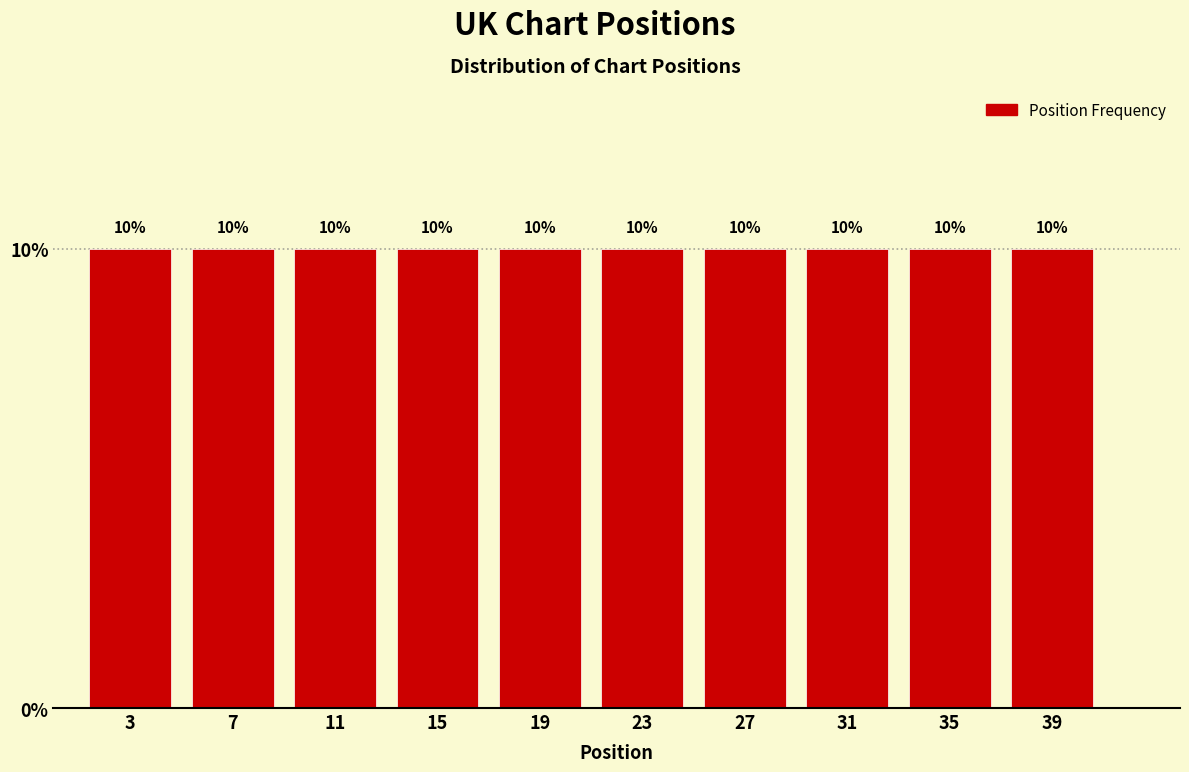

Reading left to right, transcribe this chart: for each bar, give the range it covers on the x-axis and its height.

1 to 5: 10
5 to 9: 10
9 to 13: 10
13 to 17: 10
17 to 21: 10
21 to 25: 10
25 to 29: 10
29 to 33: 10
33 to 37: 10
37 to 41: 10